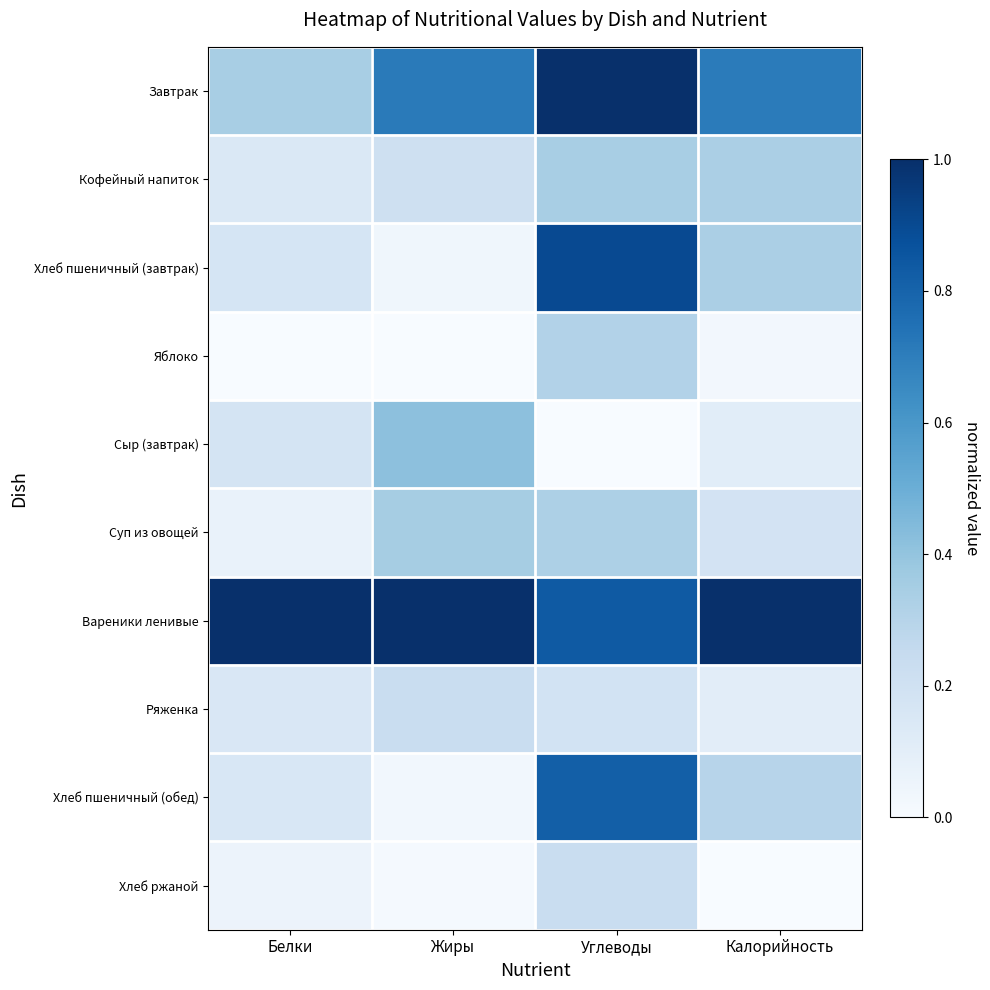

Count the number of categories in the chart.

4